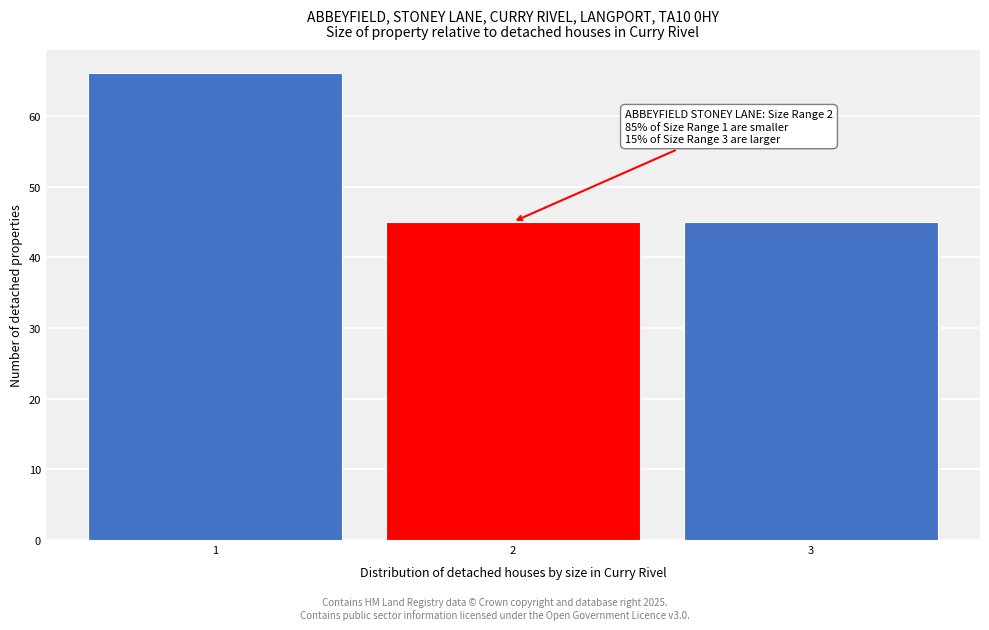

Reading left to right, list all the values displayed in this chart.

1=66	2=45	3=45